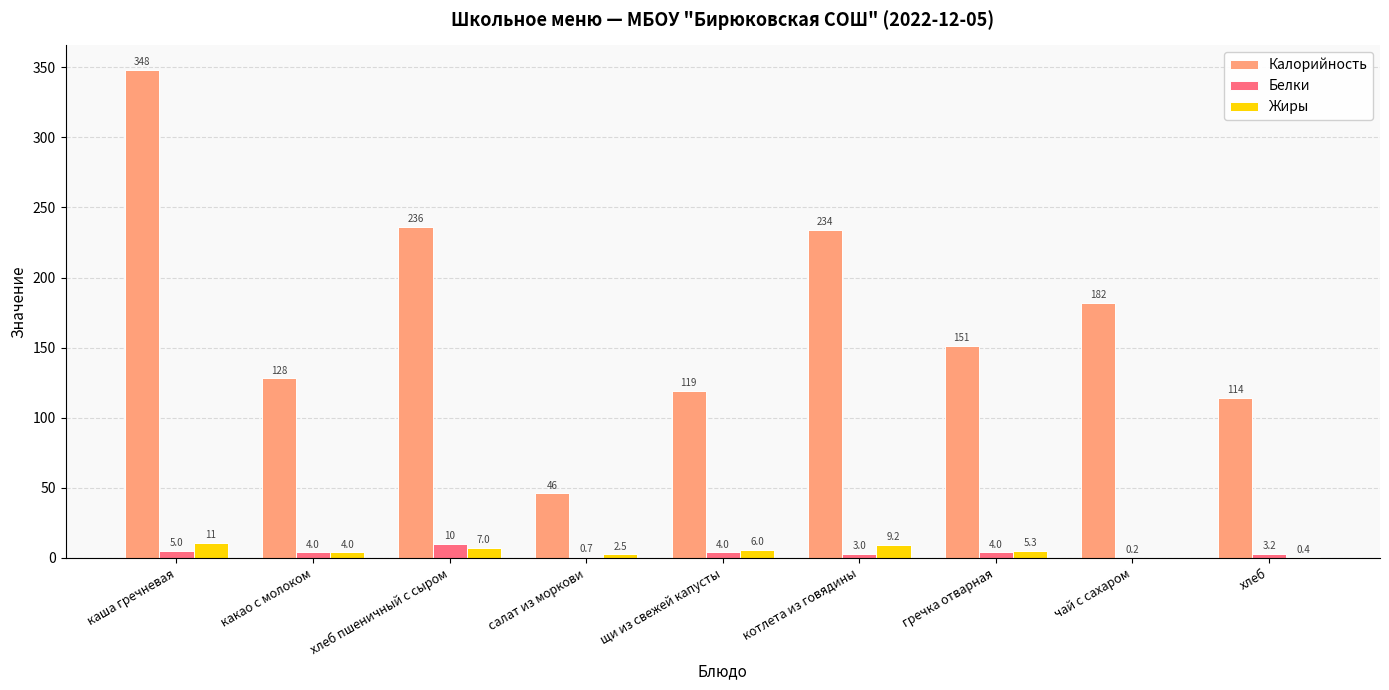

Where does the Жиры series first go above 5?

каша гречневая